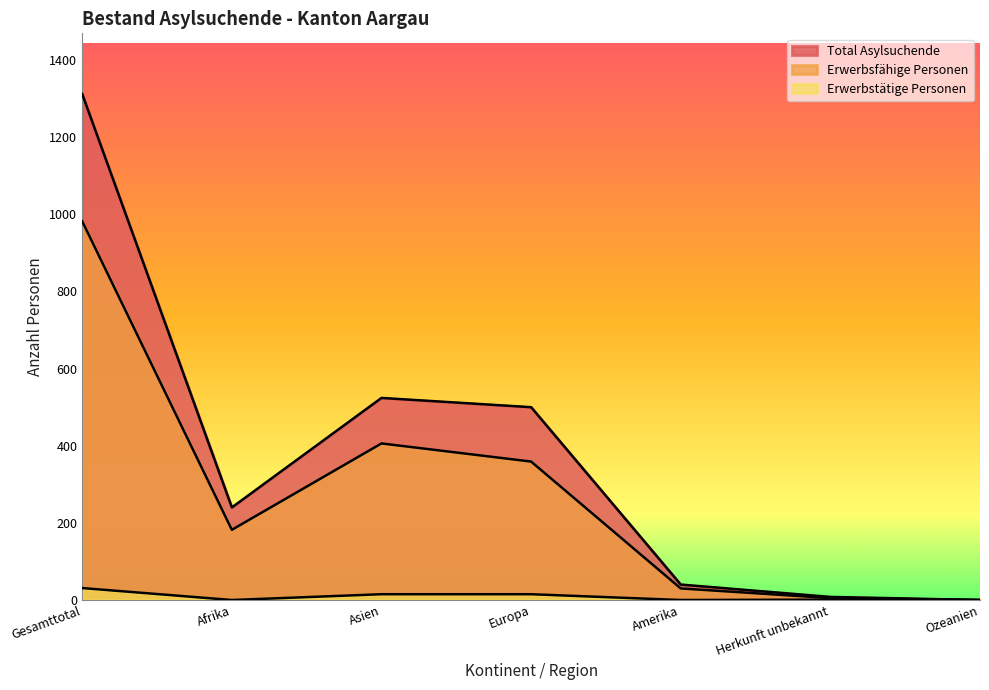

Between Ozeanien and Herkunft unbekannt, which is larger?

Herkunft unbekannt